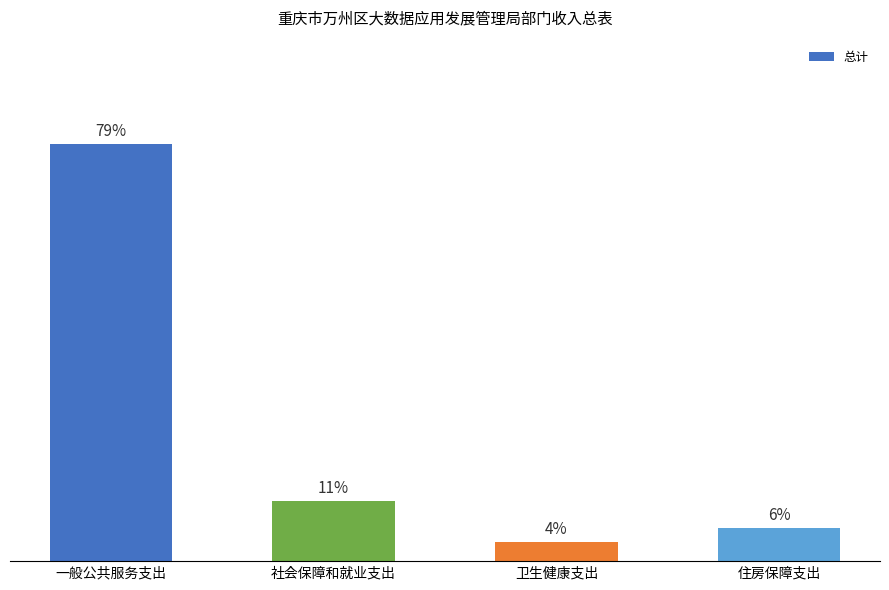

Are the bars horizontal?

No